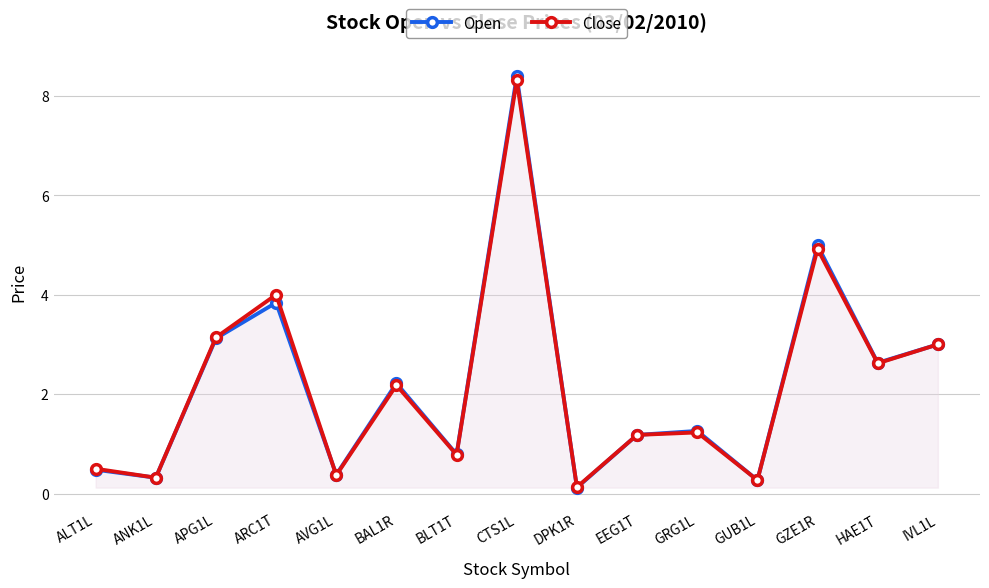

At which category is the sum across all series the highest?

CTS1L